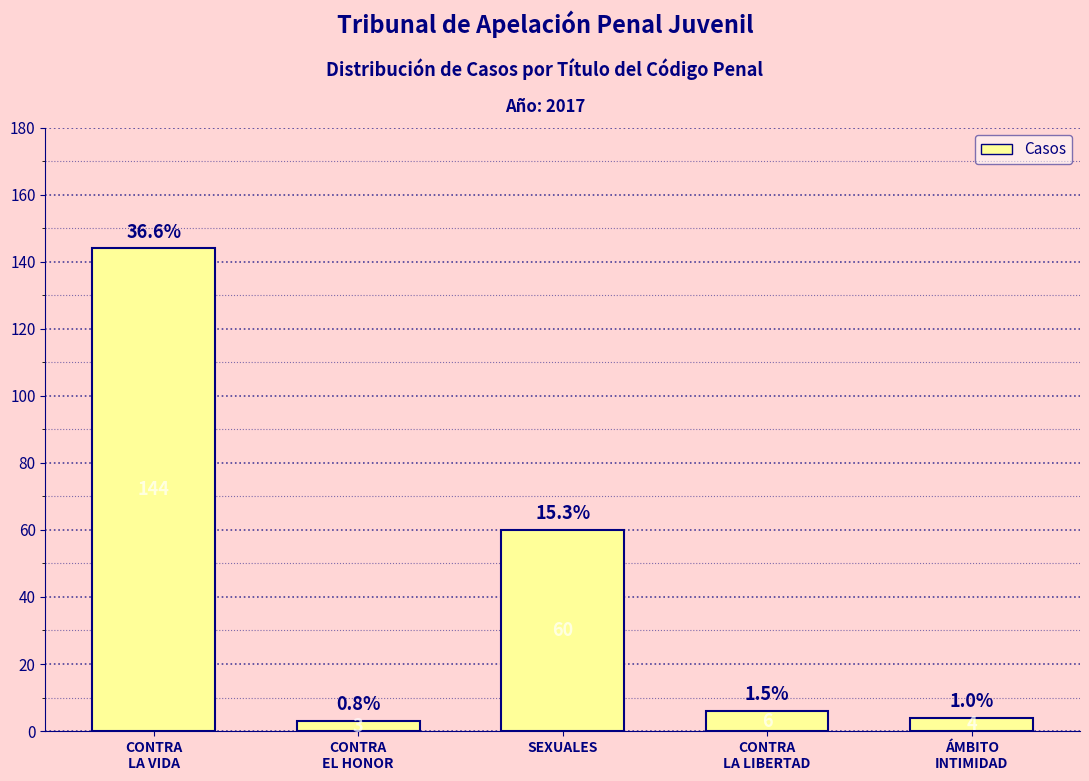

Reading right to left, extract all data points from this chart.

4	6	60	3	144